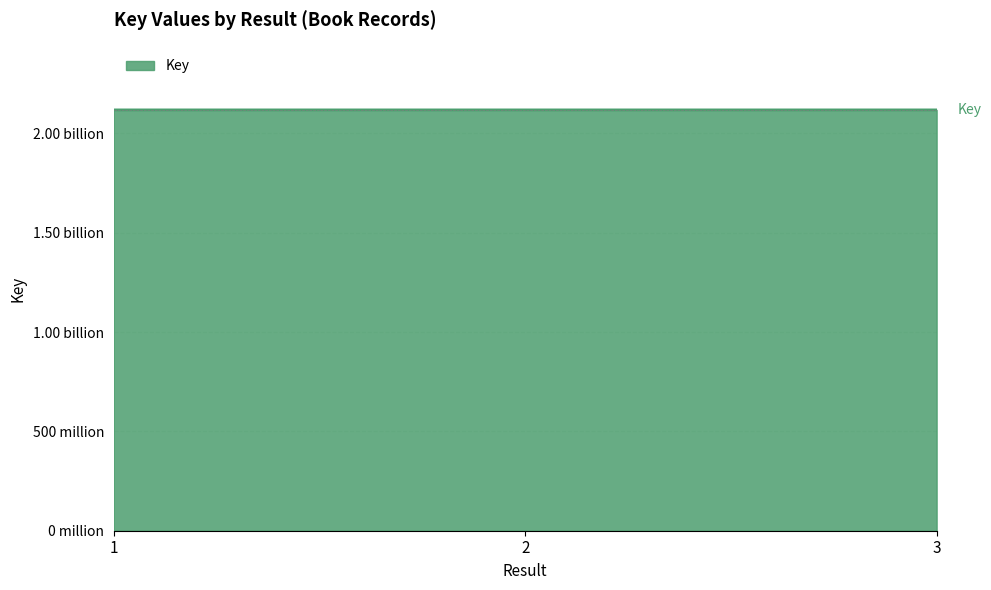

Does the chart display data point markers on the line(s)?

No